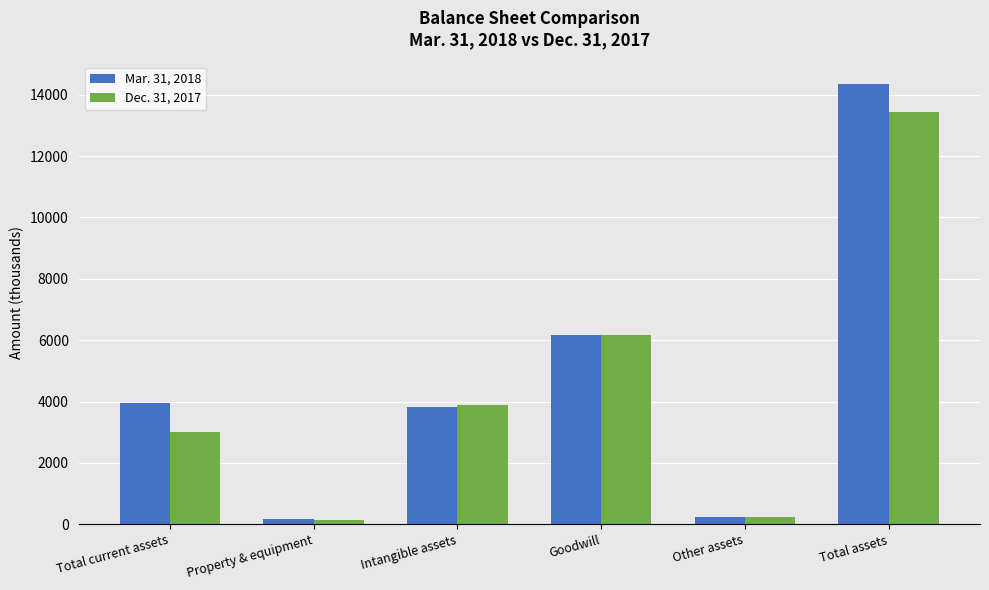

Rank the series at Total assets from highest to lowest value.

Mar. 31, 2018, Dec. 31, 2017